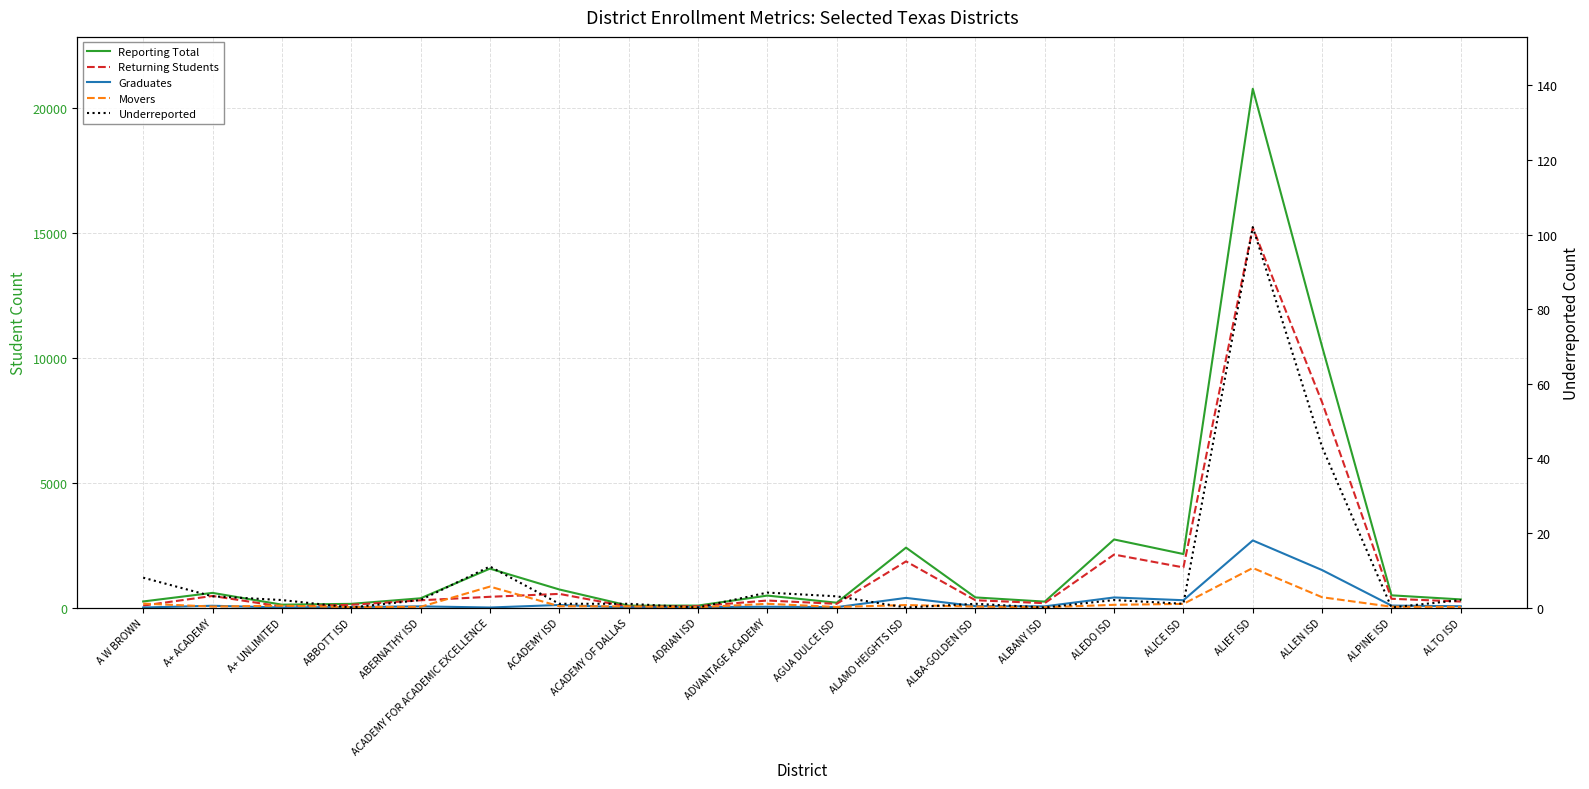

What is the value of the Reporting Total point at the 16th from the left?

2142